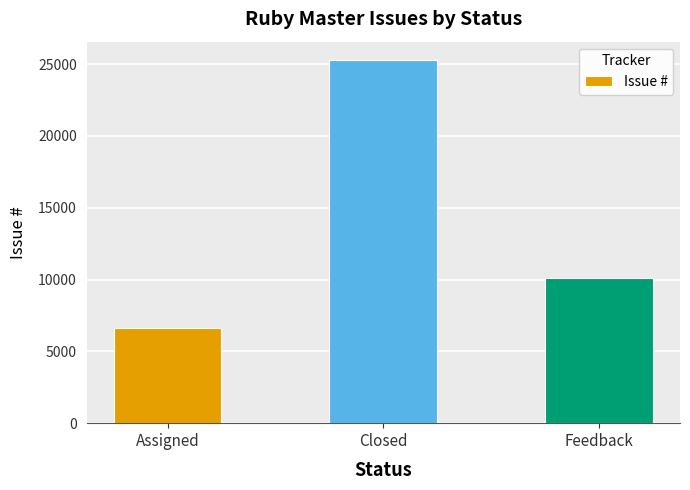

Approximately how many times larger is the value at Assigned compared to Feedback?

0.7